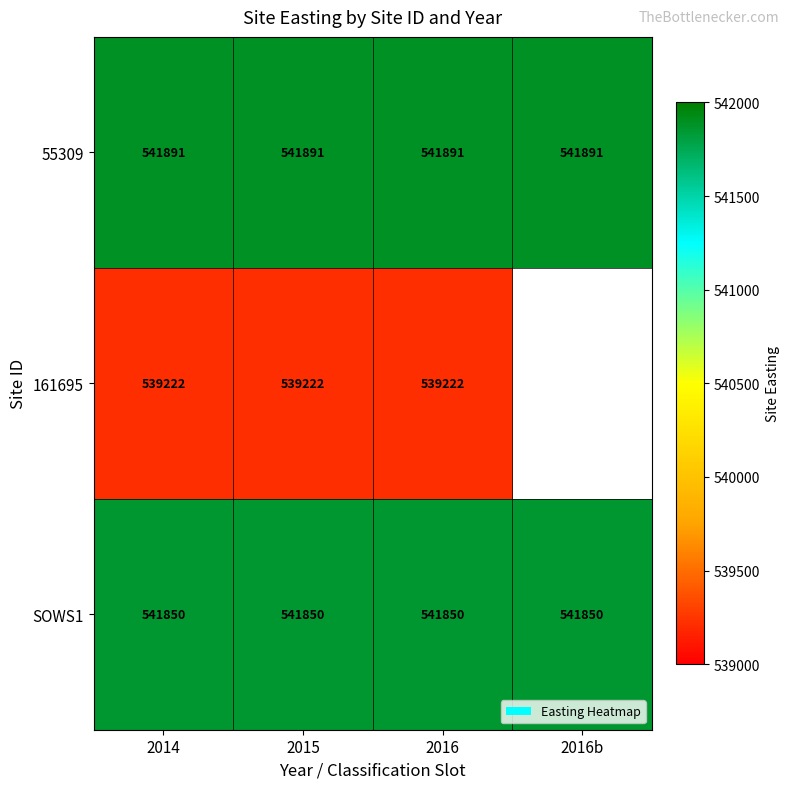

True or false: 161695 has a value of 539222 at 2016.

True